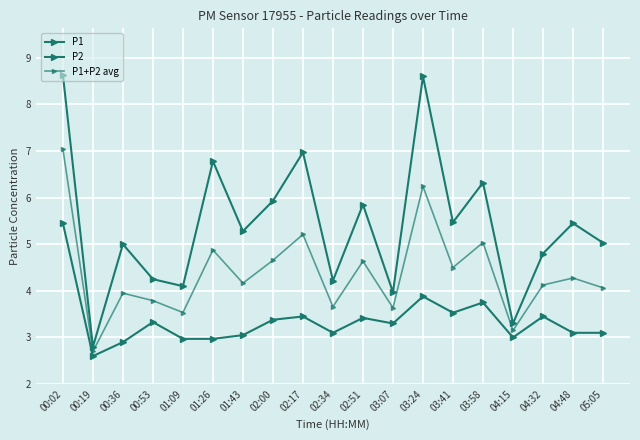

Count the number of categories in the chart.

19